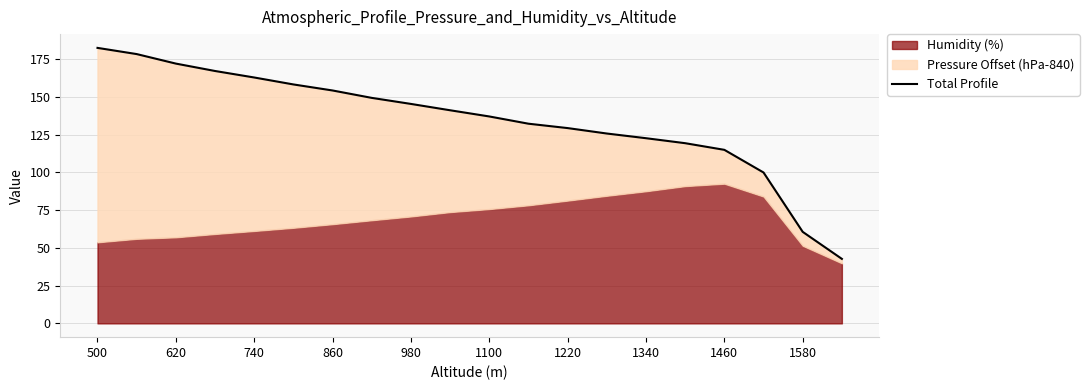

How many lines are shown in the chart?

1